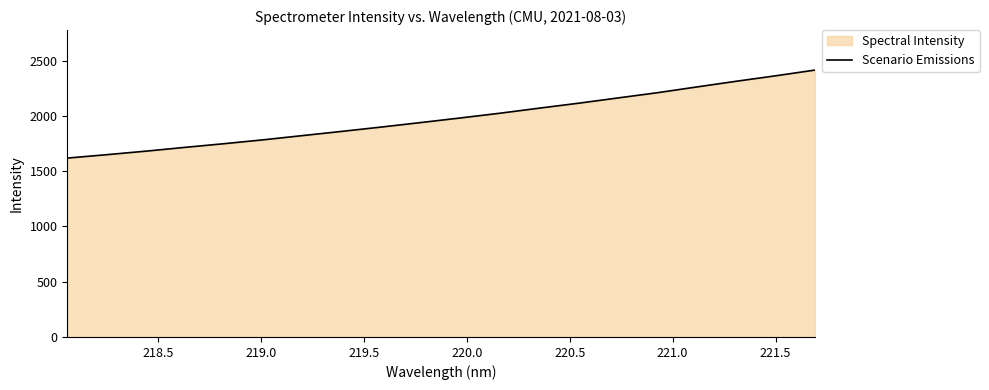

What is the minimum value shown in the chart?

1617.9